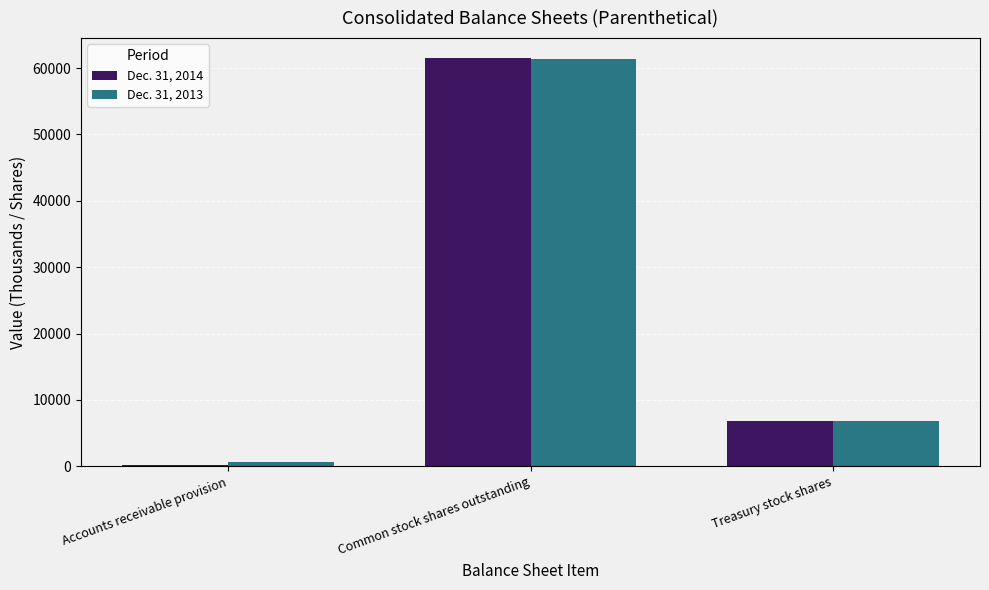

Reading left to right, what are all the values shown in this chart?

Dec. 31, 2014: 193	61433	6873
Dec. 31, 2013: 656	61425	6873